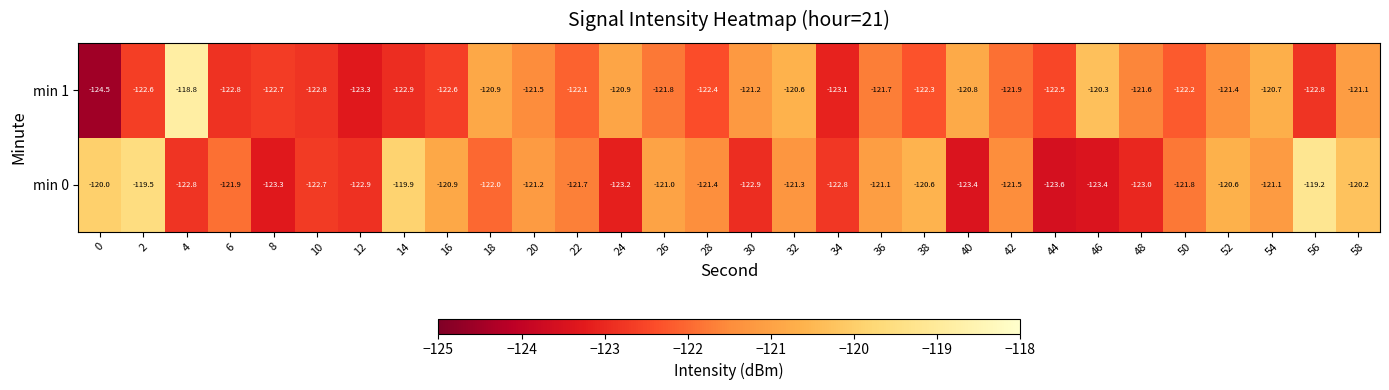

The value of min 1 at 56 is -195.2. True or false?

False